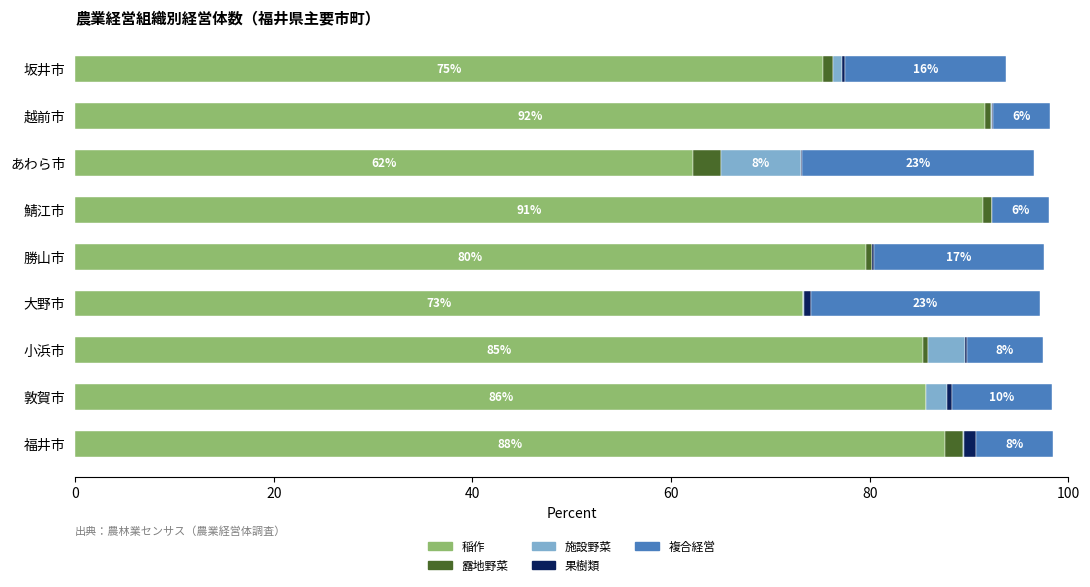

The 稲作 series shows 36.4 at 福井市. True or false?

False